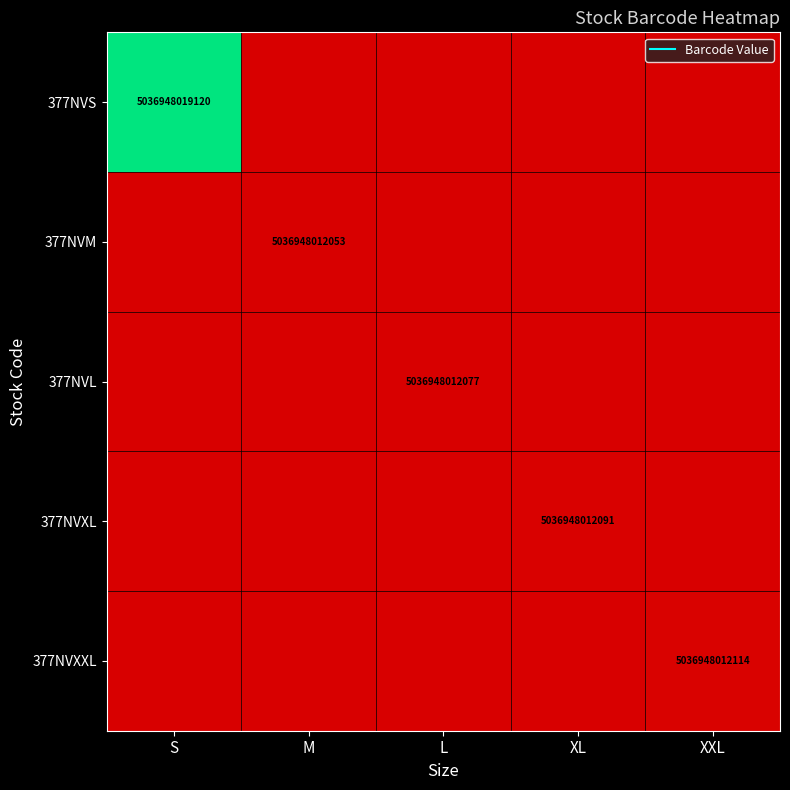

At XXL, list the series in order from smallest to largest.

377NVS, 377NVM, 377NVL, 377NVXL, 377NVXXL